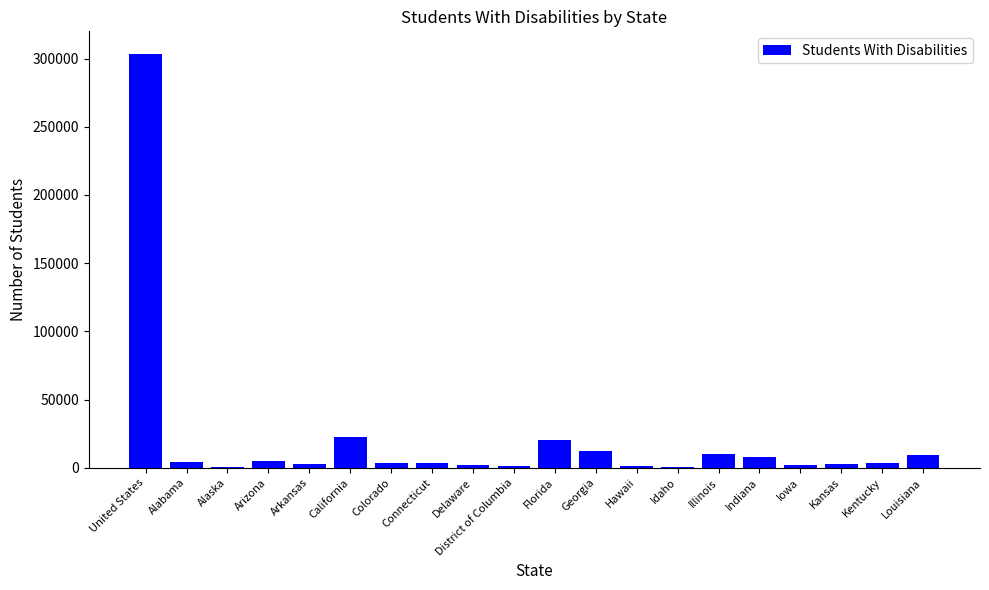

What is the change in value from California to Illinois?

-12400